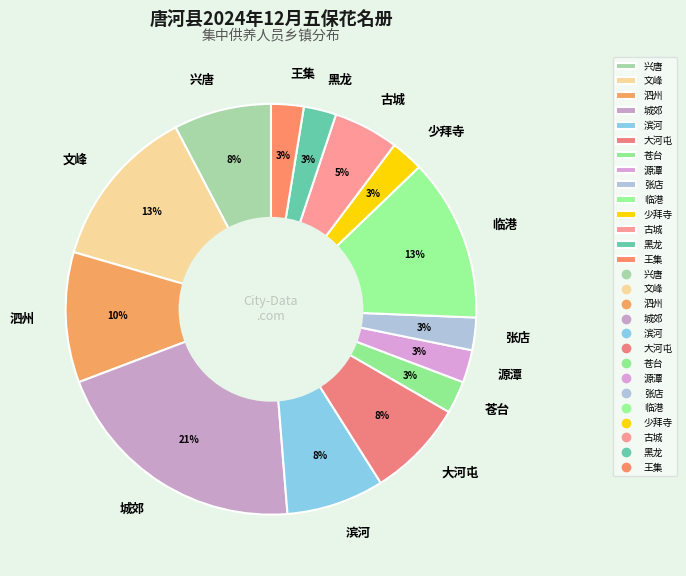

To the nearest percent, what percentage of the pie is 泗州?

10%